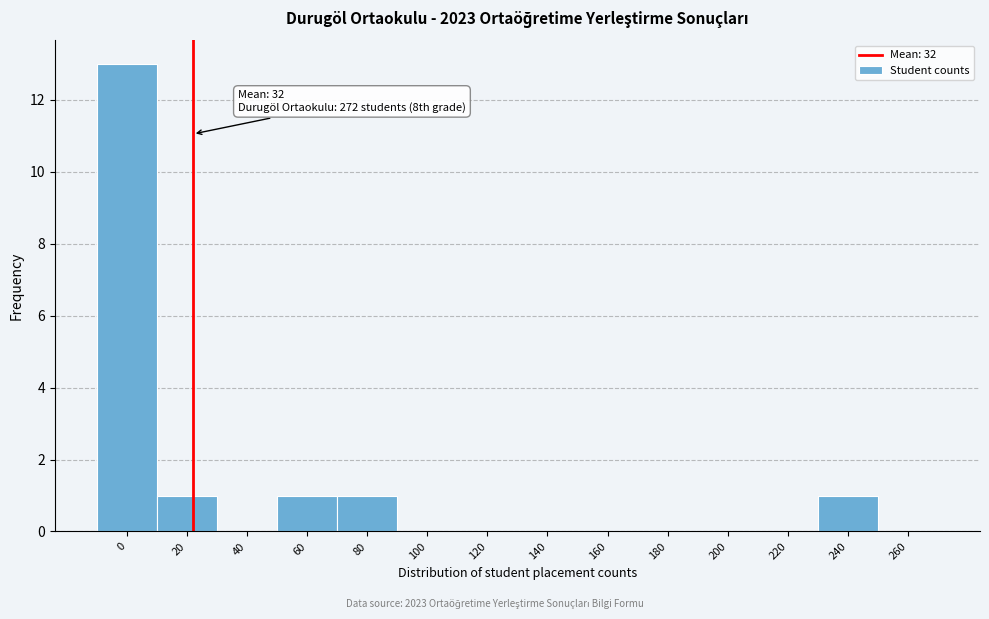

Reading left to right, what are all the values shown in this chart?

0=13	20=1	40=0	60=1	80=1	100=0	120=0	140=0	160=0	180=0	200=0	220=0	240=1	260=0